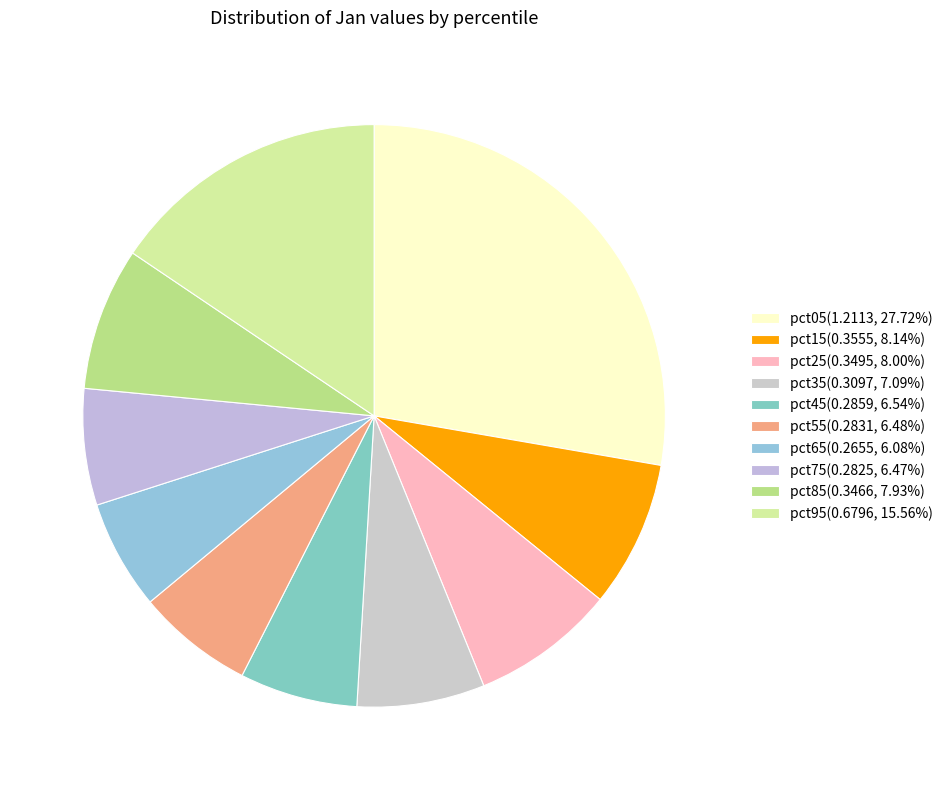

Count the number of slices in the pie.

10